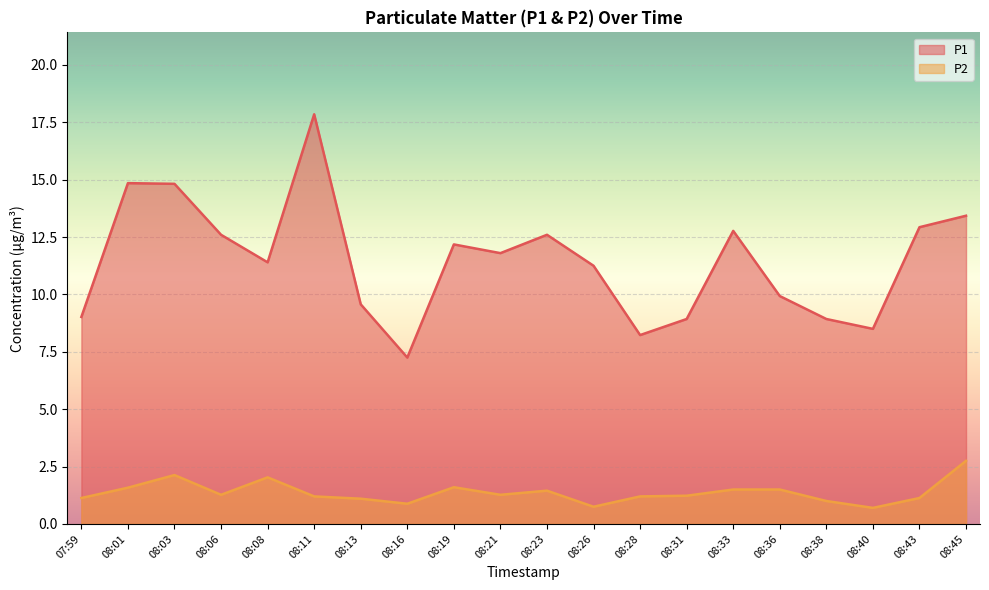

Which series has the largest total across all categories?

P1